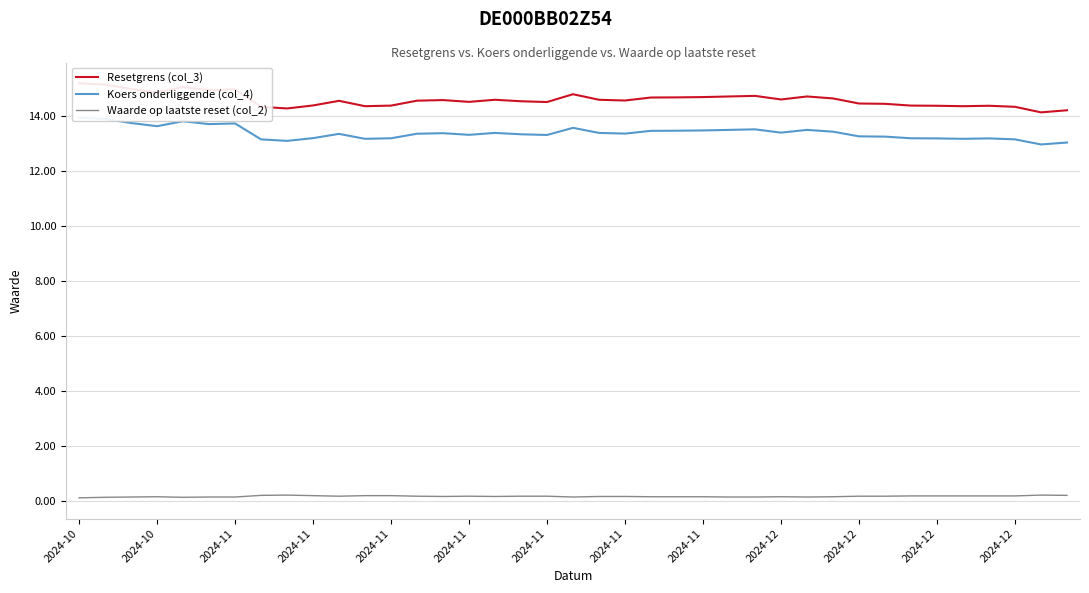

Is it true that Koers onderliggende (col_4) equals 19.8 at 2024-10?

False